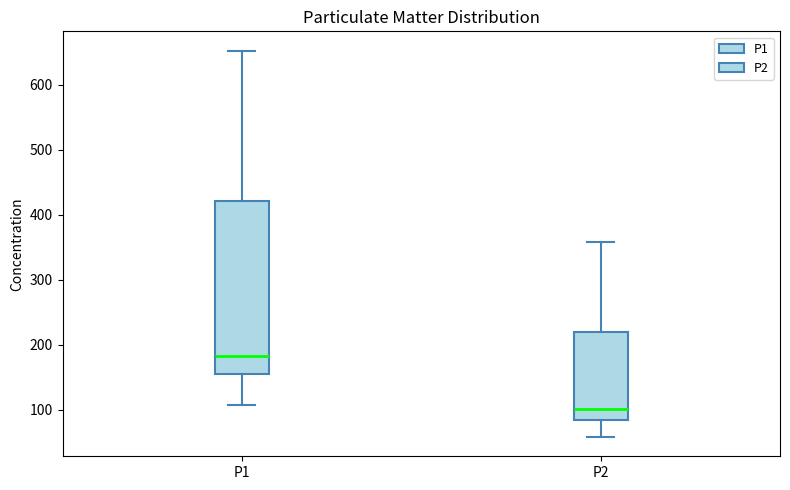

Reading left to right, transcribe this box plot: for each box, give where its median line is, the range the box spans, and where its two whiskers end, as read against the y-axis. The values are not printed on the chart, so give them approximately, as read against the axis.

P1: median 180, box 160 to 420, whiskers 110 to 650
P2: median 100, box 80 to 220, whiskers 60 to 360